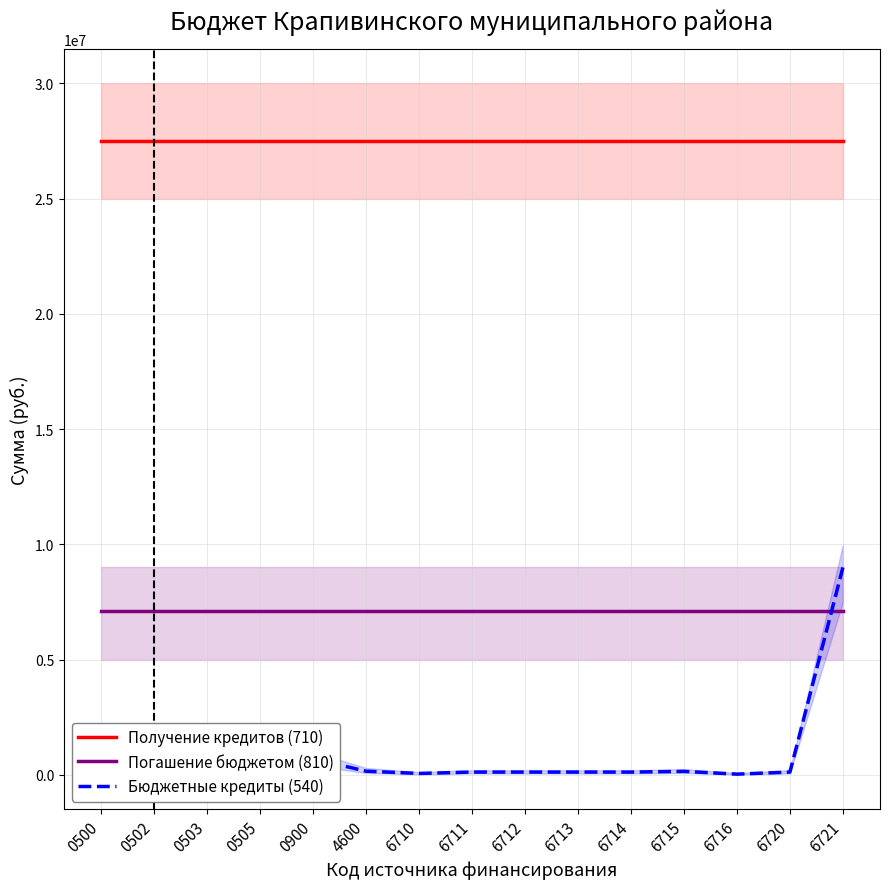

True or false: Получение кредитов (710) has a value of 7648445.6 at 0900.

False